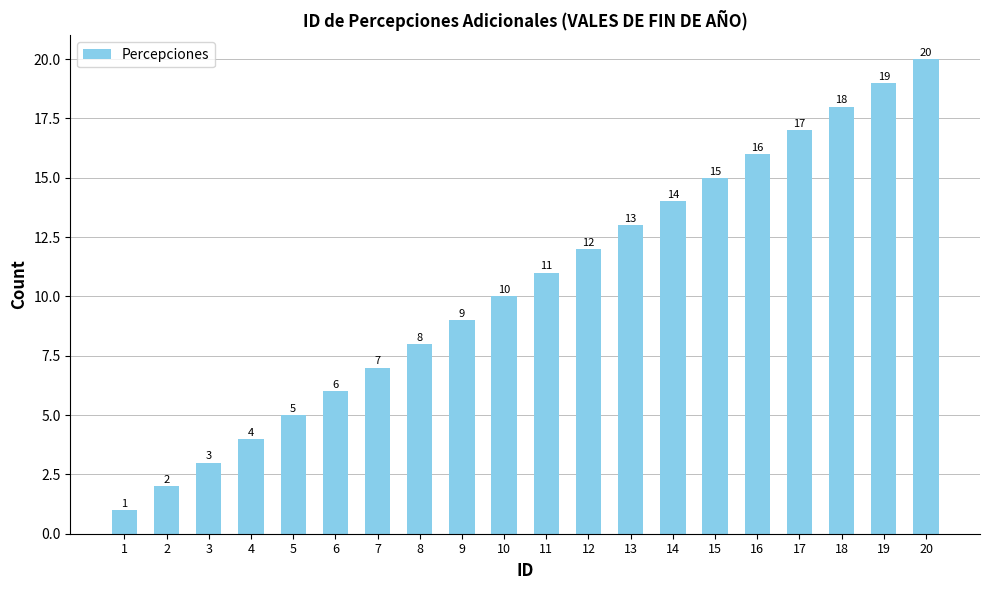

Reading left to right, what are all the values shown in this chart?

1=1	2=2	3=3	4=4	5=5	6=6	7=7	8=8	9=9	10=10	11=11	12=12	13=13	14=14	15=15	16=16	17=17	18=18	19=19	20=20